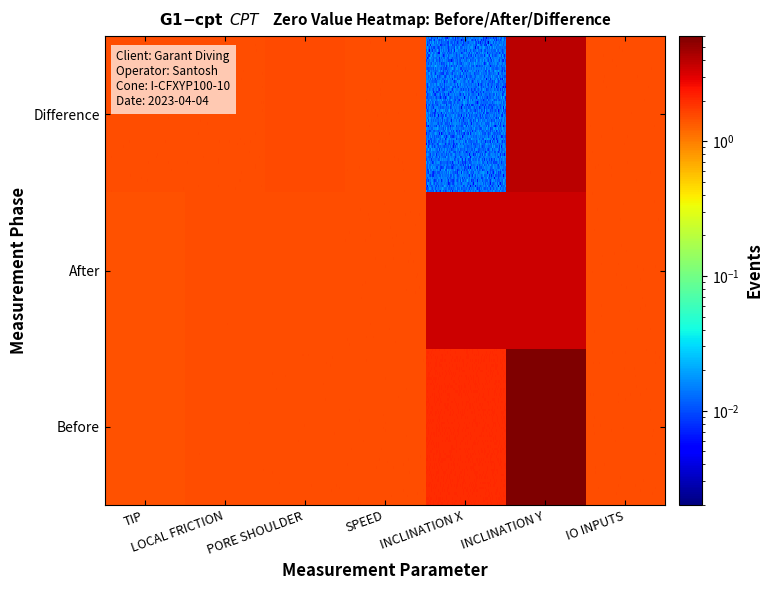

True or false: After has a value of -0.1 at Before.

False